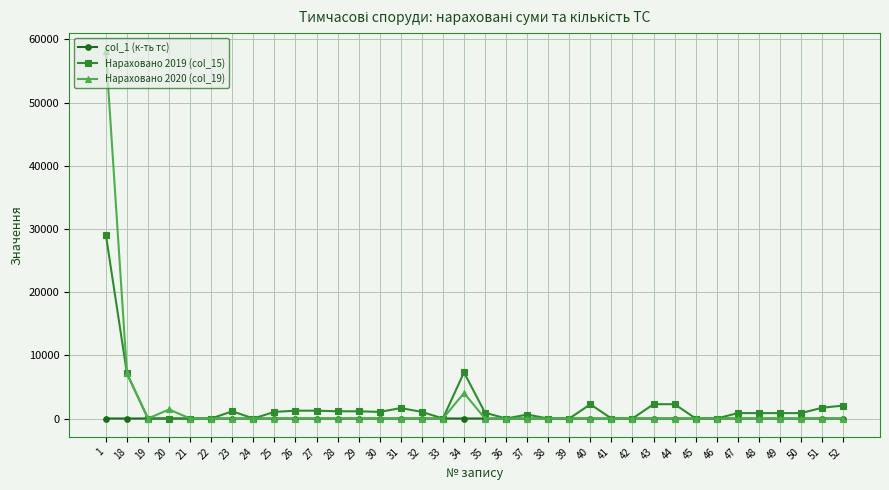

The value of Нараховано 2019 (col_15) at 42 is 0.0. True or false?

True